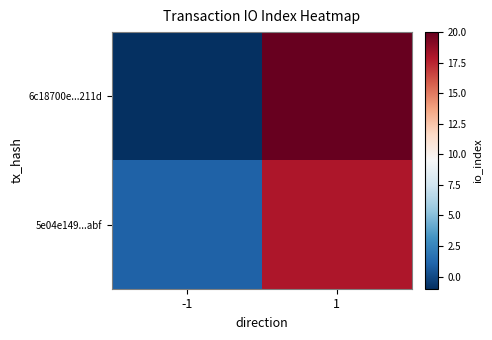

What is the smallest value displayed?

-1